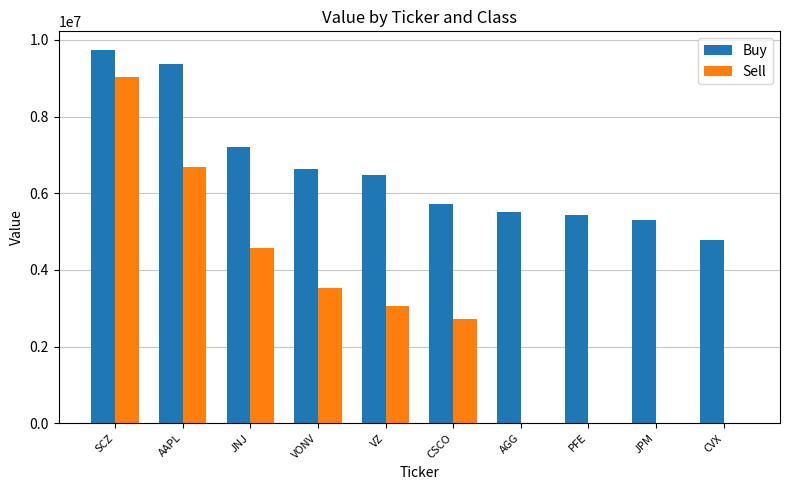

Which series changed the most between JNJ and PFE?

Sell